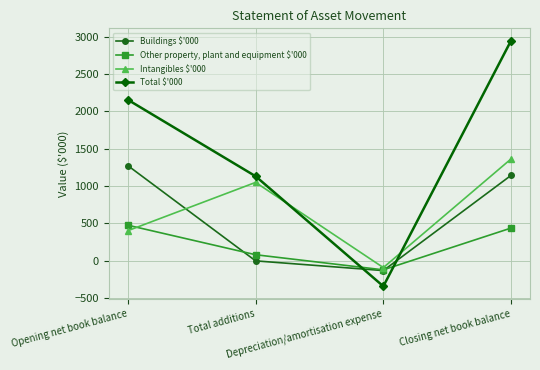

Which series has the largest range (max minus min)?

Total $'000